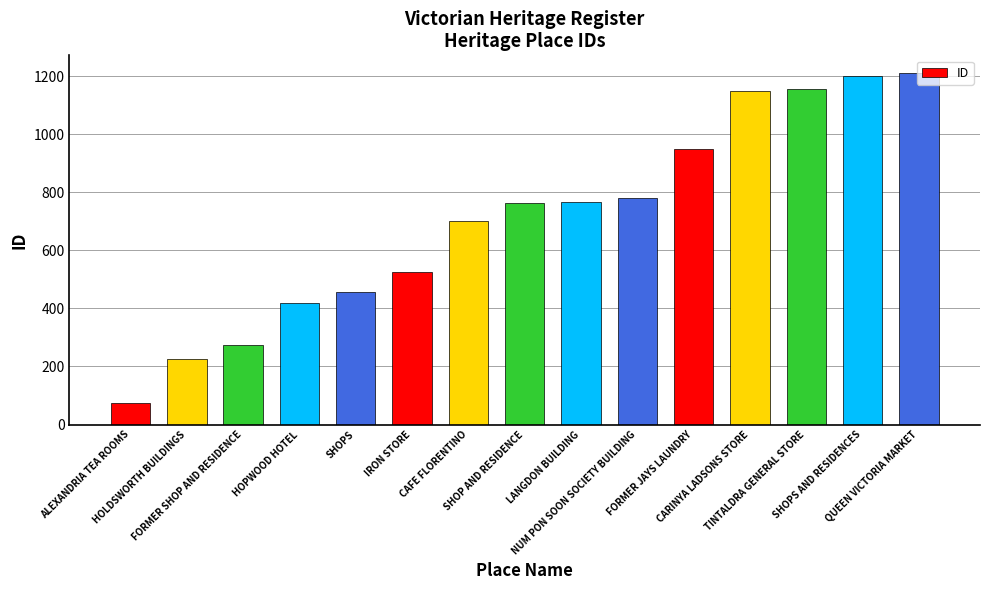

The value at SHOPS is 458. True or false?

True